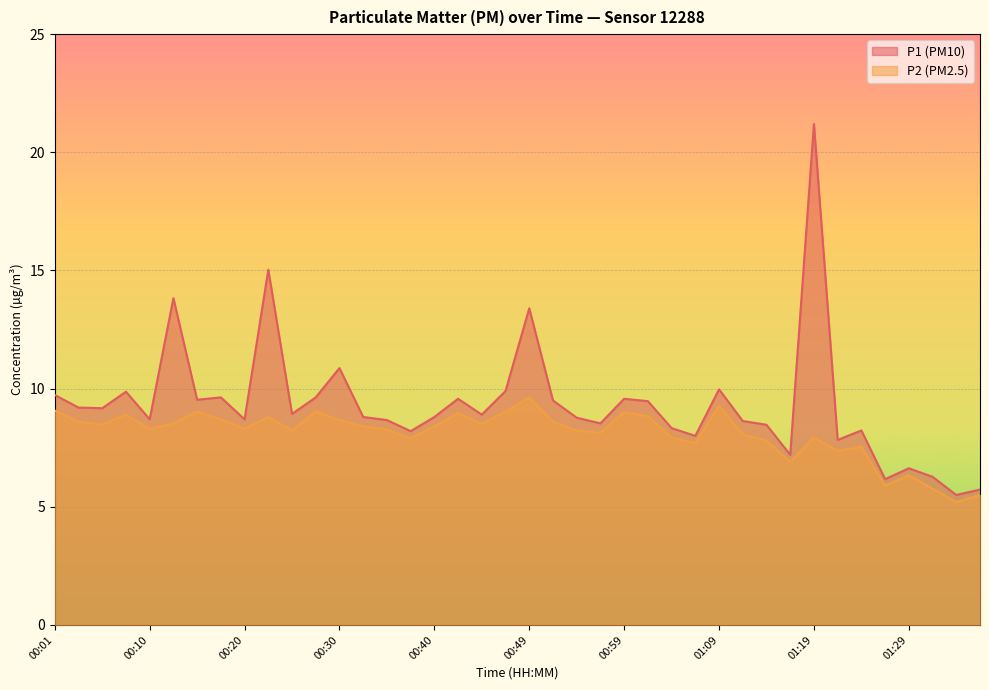

Rank the series by their average value, from lowest to highest.

P2 (PM2.5), P1 (PM10)